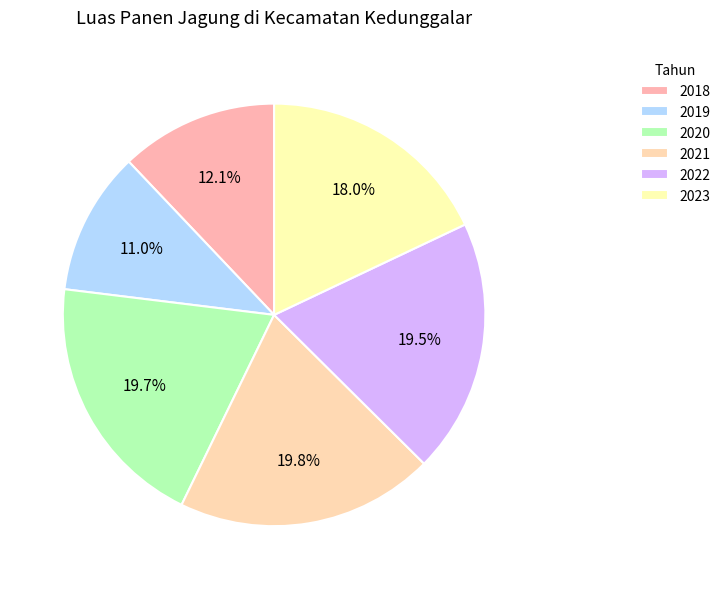

Does 2021 represent more than half of the total?

No